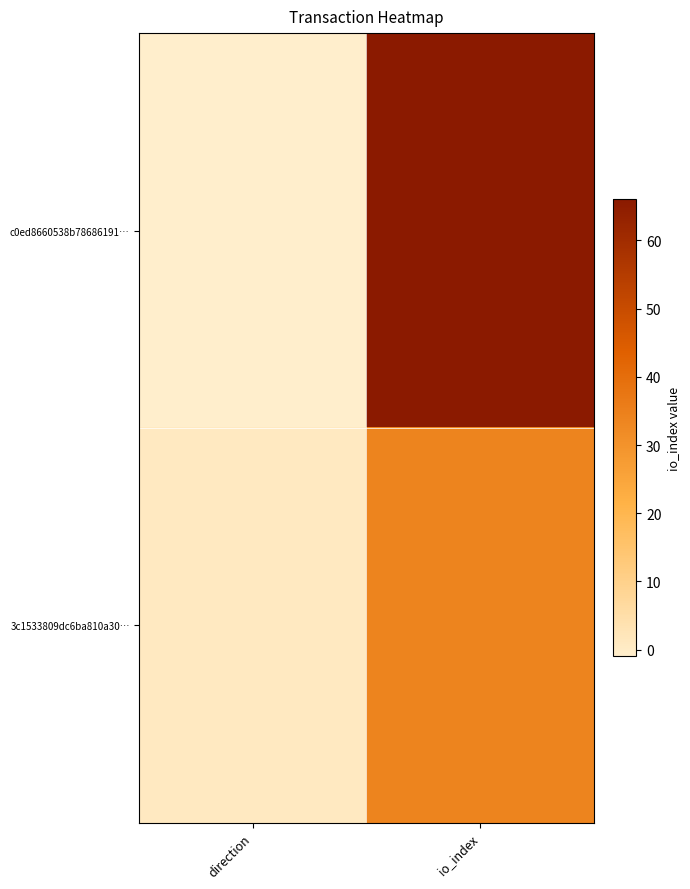

Reading right to left, what are all the values shown in this chart?

c0ed8660538b78686191…: io_index=66	direction=-1
3c1533809dc6ba810a30…: io_index=34	direction=1